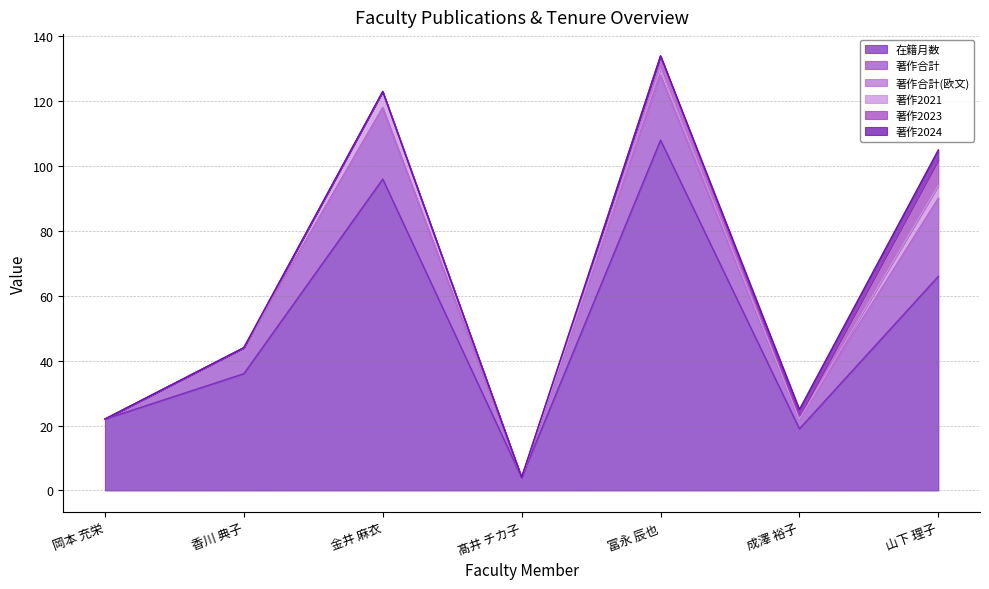

The value of 著作2021 at 冨永 辰也 is 2. True or false?

True